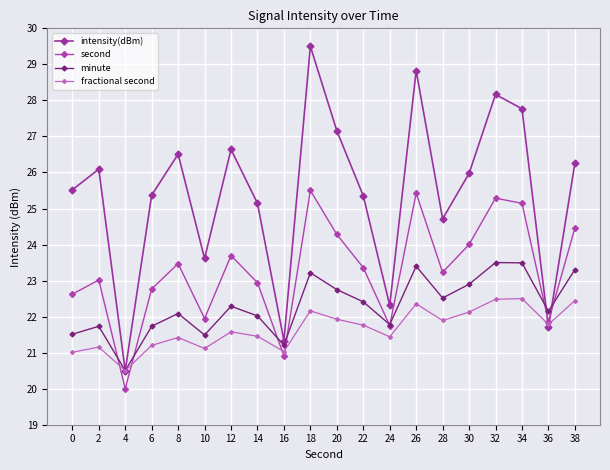

What is the value of the minute point at the 19th from the left?

22.1